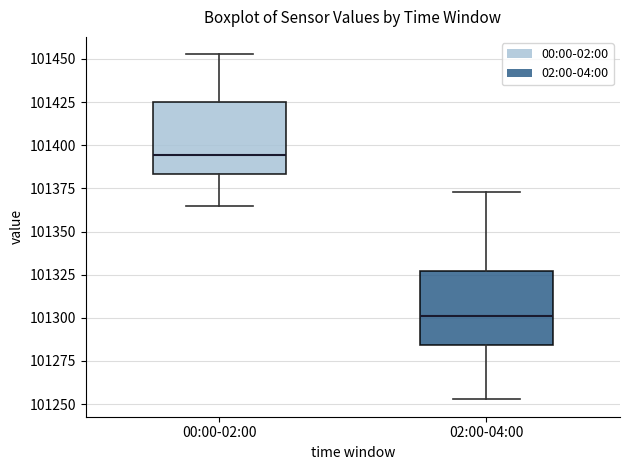

Where does the upper whisker of the box for 00:00-02:00 end on the y-axis? The values are not printed on the chart, so give them approximately, as read against the axis.

101455